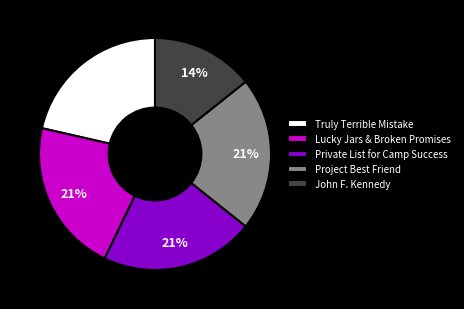

To the nearest percent, what percentage of the pie is John F. Kennedy?

14%